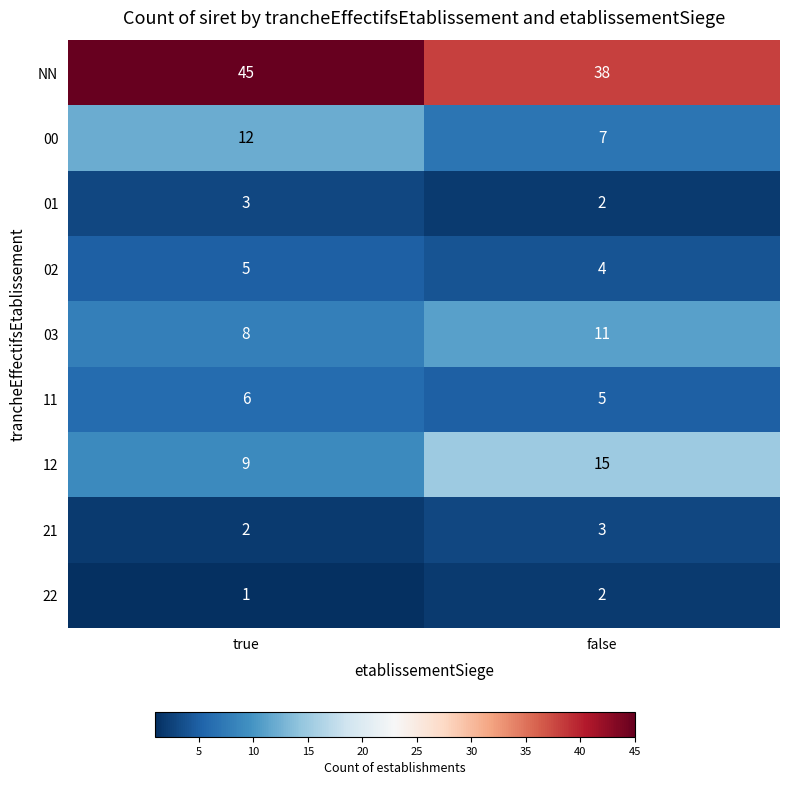

At which category is the sum across all series the highest?

true